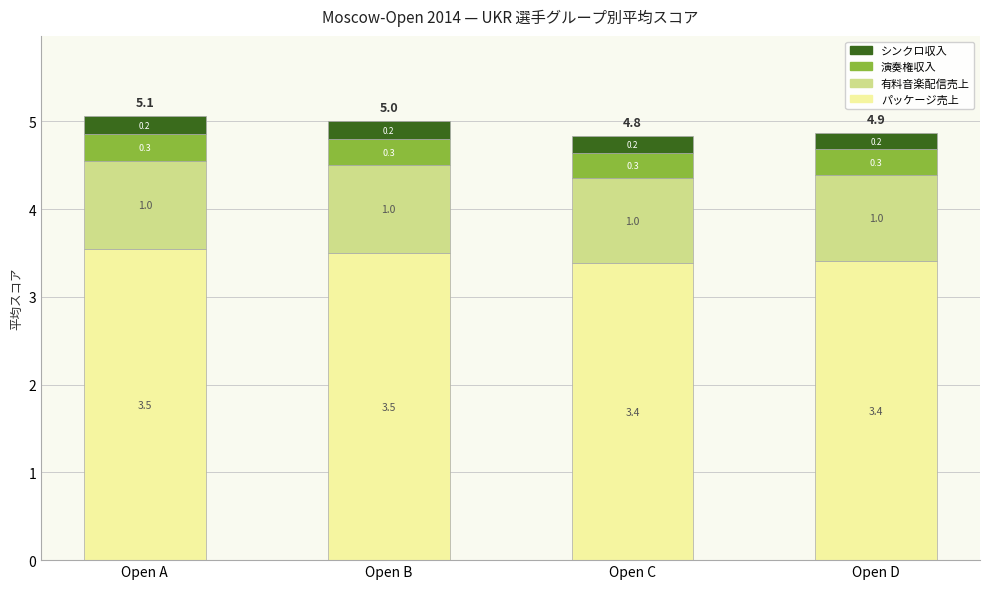

Reading right to left, what are the values for パッケージ売上?

Open D=3.4	Open C=3.4	Open B=3.5	Open A=3.5